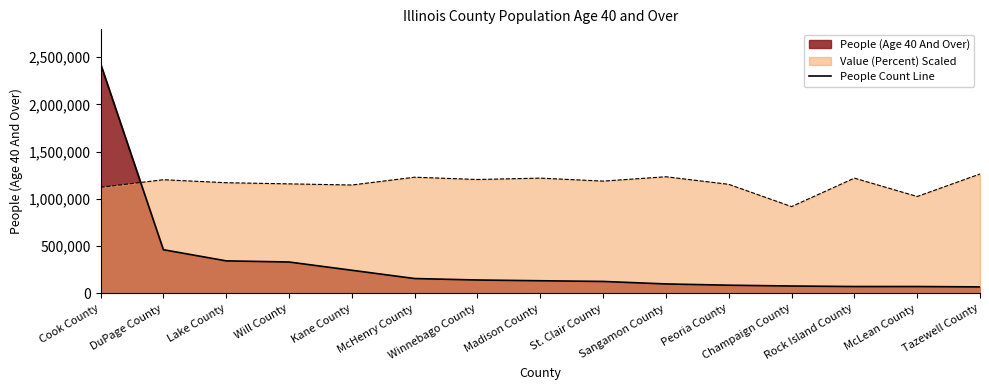

What is the sum of the values at Kane County and Peoria County?

331290